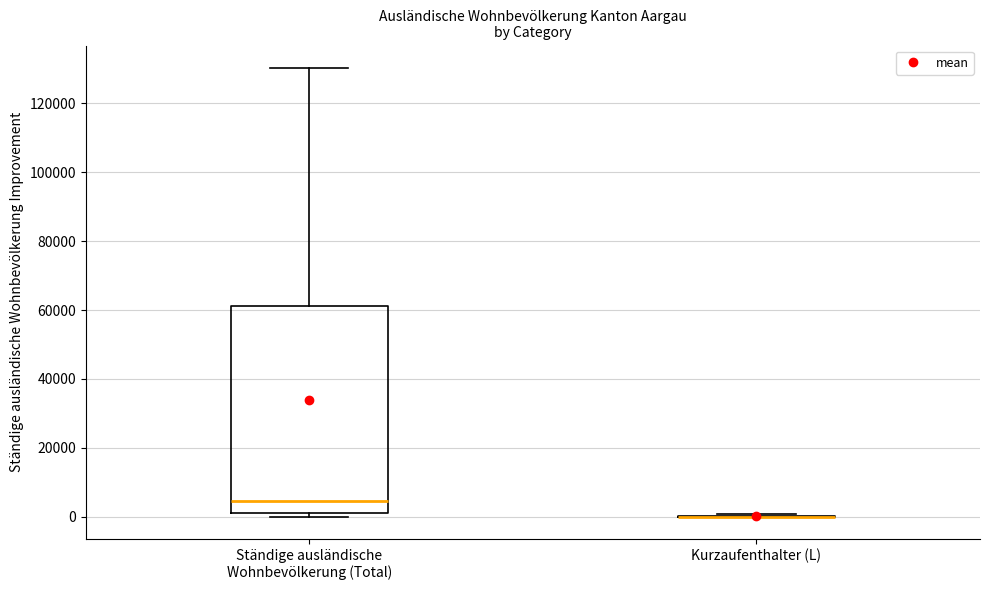

Reading left to right, transcribe this box plot: for each box, give where its median line is, the range the box spans, and where its two whiskers end, as read against the y-axis. The values are not printed on the chart, so give them approximately, as read against the axis.

Ständige ausländische Wohnbevölkerung (Total): median 4000, box 2000 to 62000, whiskers 0 to 130000
Kurzaufenthalter (L): box collapsed to a line at 0, whiskers 0 to 0